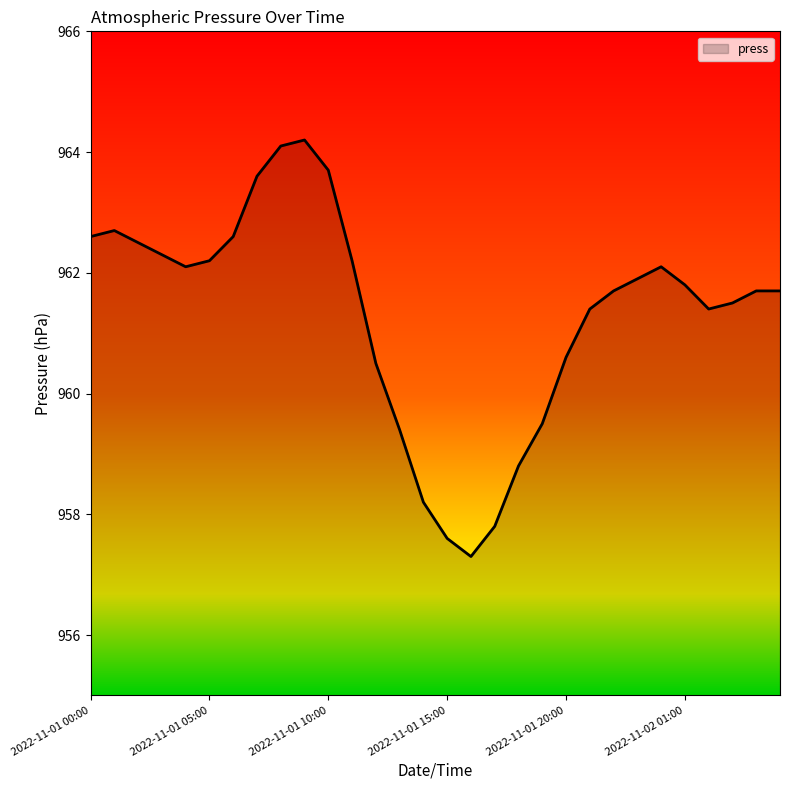

What is the minimum value shown in the chart?

957.3